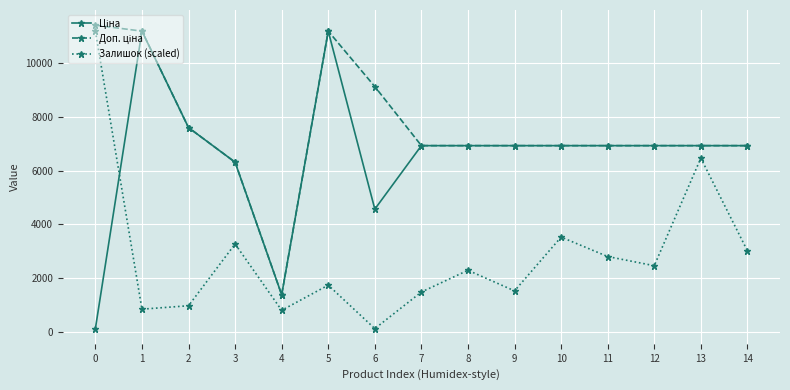

Count the number of data series in this chart.

3